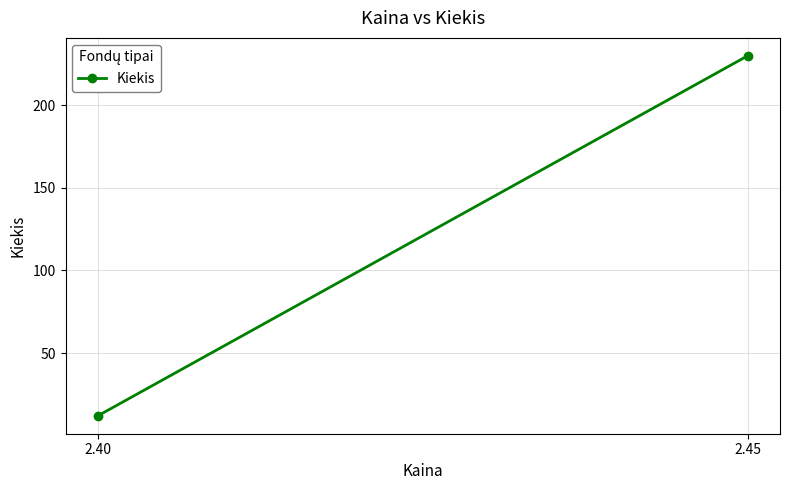

Reading left to right, list all the values displayed in this chart.

2.40=12	2.45=230